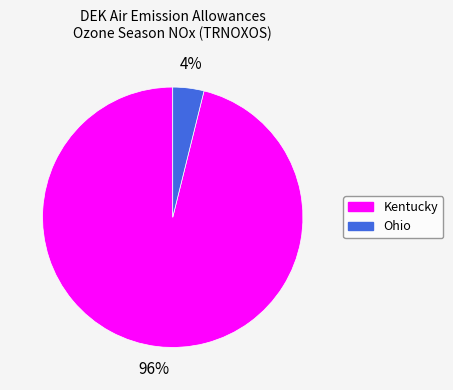

What is the smallest slice in the pie chart?

Ohio